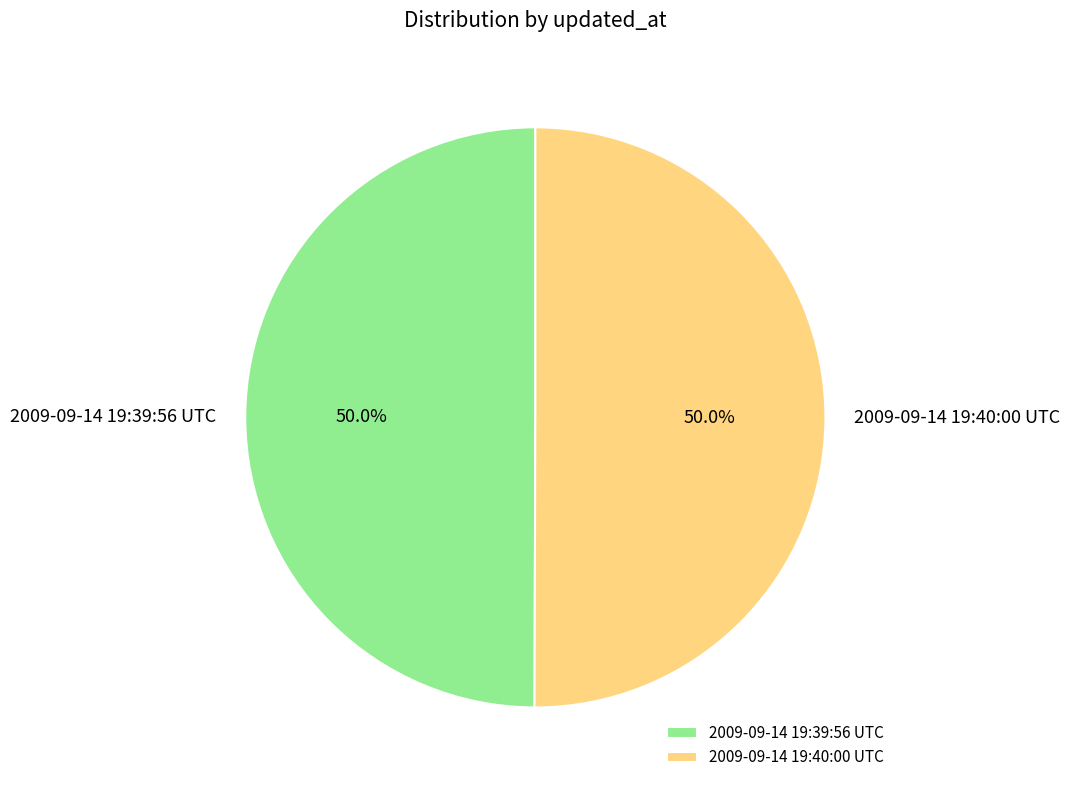

What is the total percentage of 2009-09-14 19:40:00 UTC and 2009-09-14 19:39:56 UTC?

100.0%